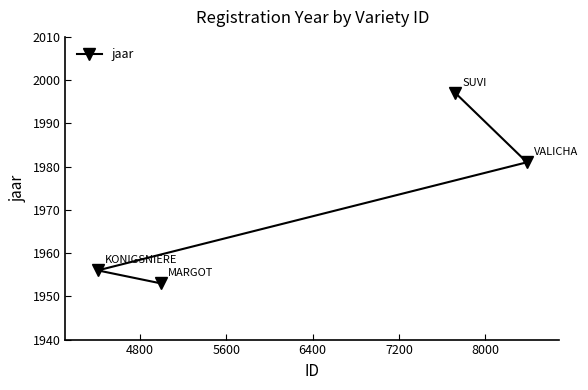

What is the sum of all values?

7887